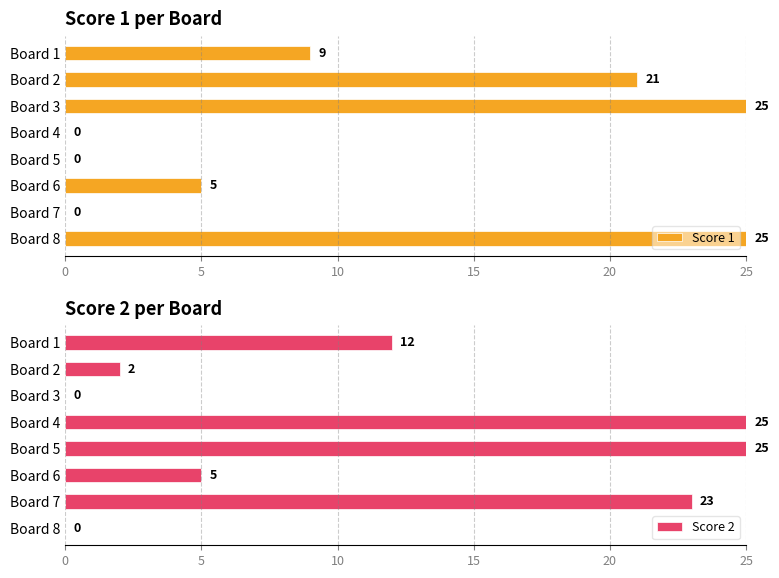

How many series are shown in this chart?

2